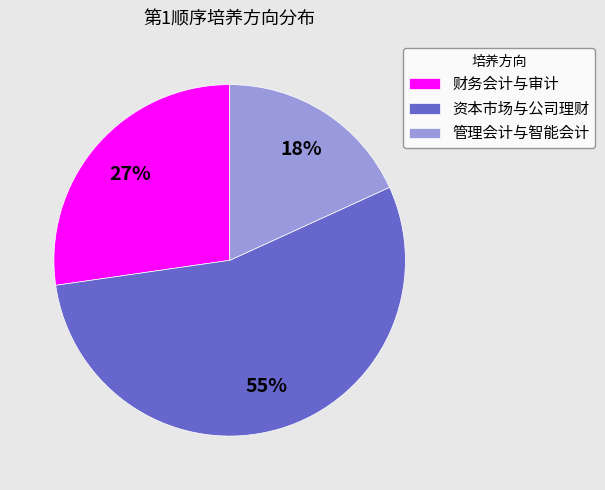

Between 管理会计与智能会计 and 资本市场与公司理财, which is larger?

资本市场与公司理财